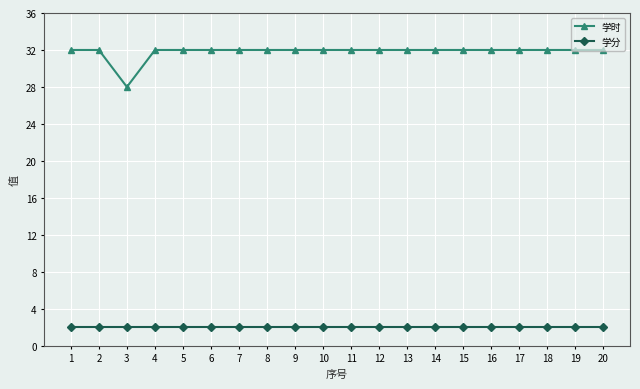

Which series has the largest range (max minus min)?

学时